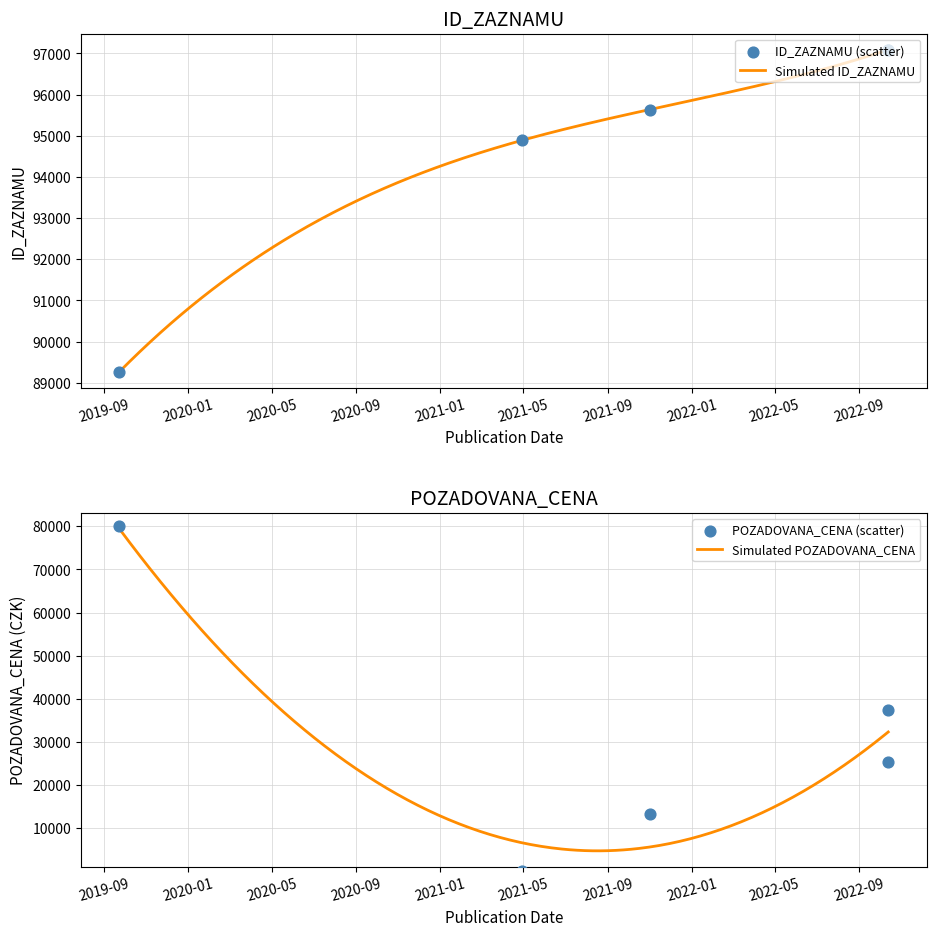

What are all the series names shown in the legend?

ID_ZAZNAMU, POZADOVANA_CENA